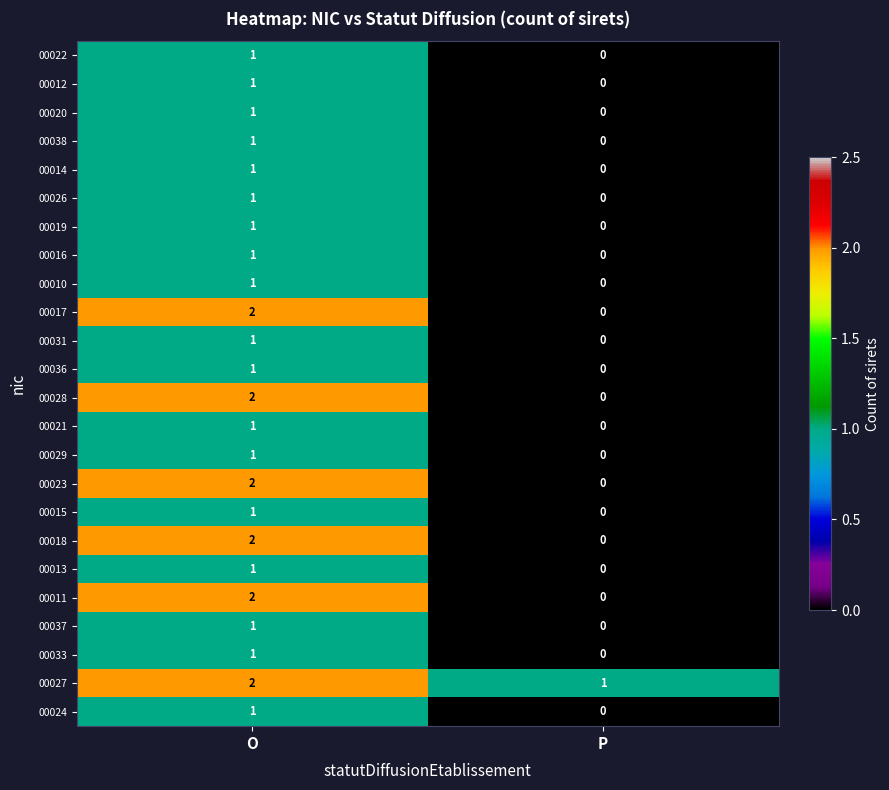

The 00033 series shows 1 at P. True or false?

False